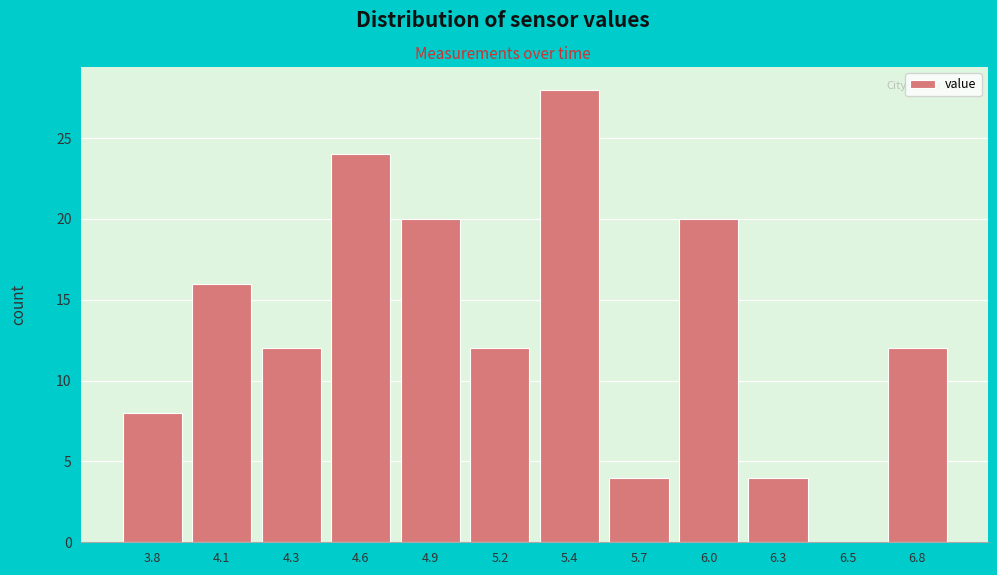

Reading right to left, what are all the values shown in this chart?

6.8=12	6.5=0	6.3=4	6.0=20	5.7=4	5.4=28	5.2=12	4.9=20	4.6=24	4.3=12	4.1=16	3.8=8